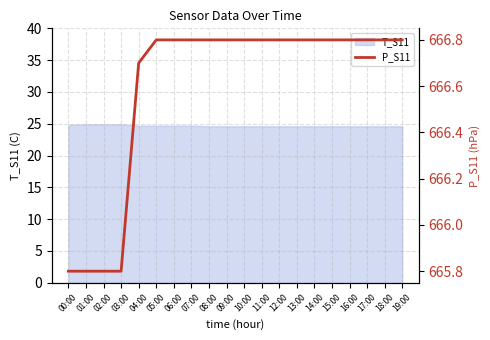

Where is the data nearest to the value 666?

00:00